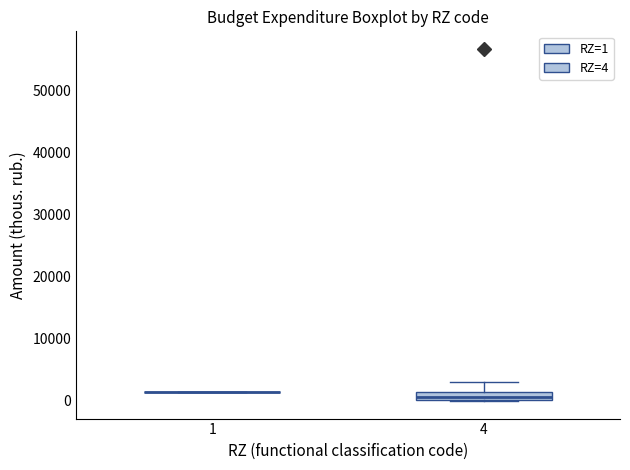

Comparing the boxes themselves (not the whiskers), which one is the tallest?

4